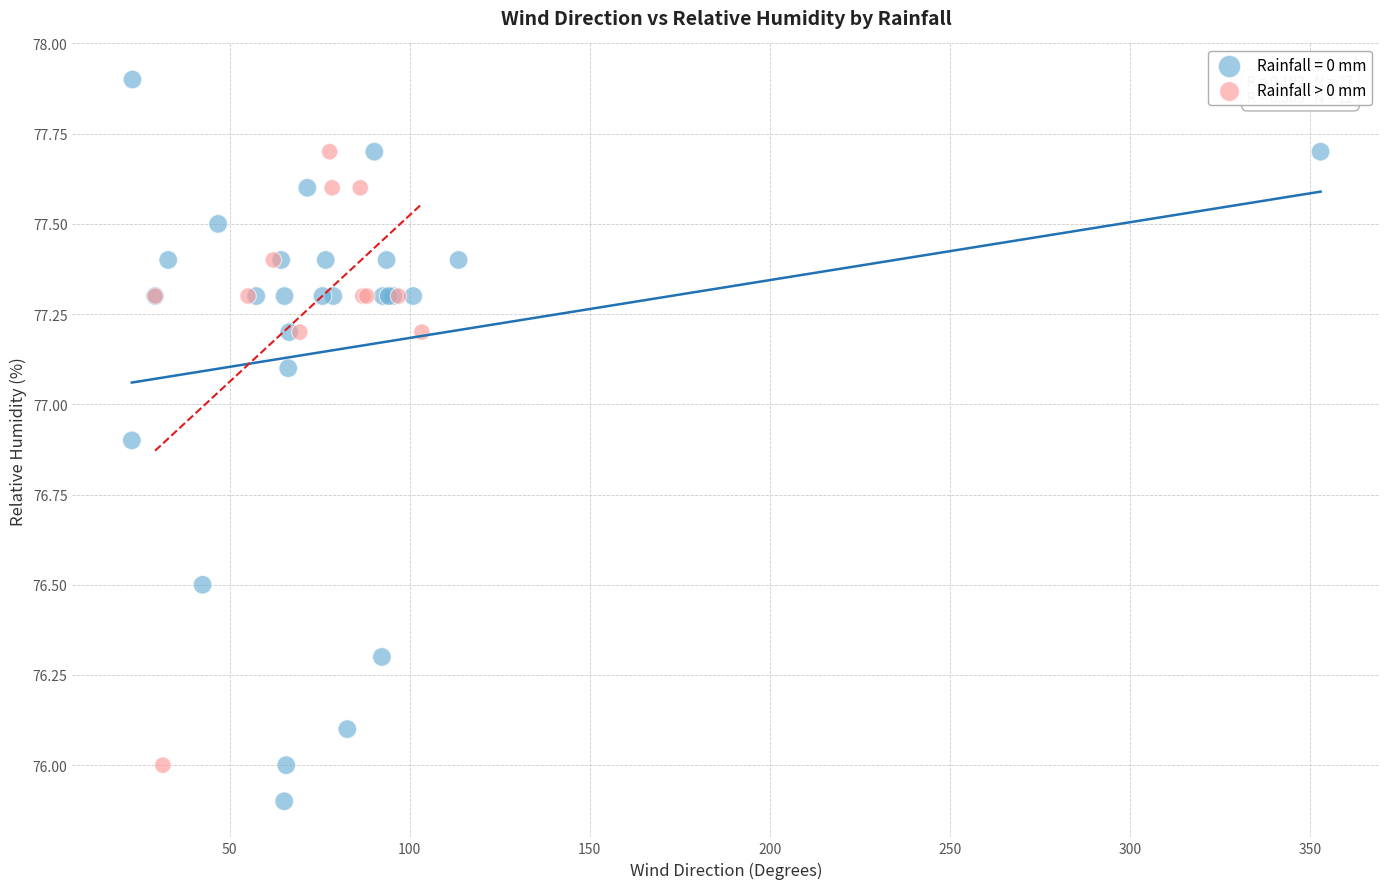

Which series has the largest Y range (max minus min)?

Rainfall = 0 mm